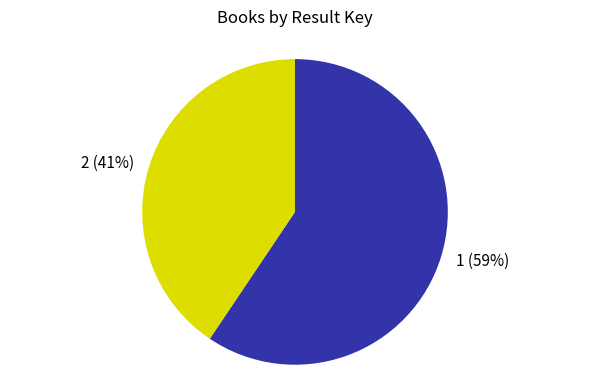

True or false: 2 accounts for 41% of the total.

True